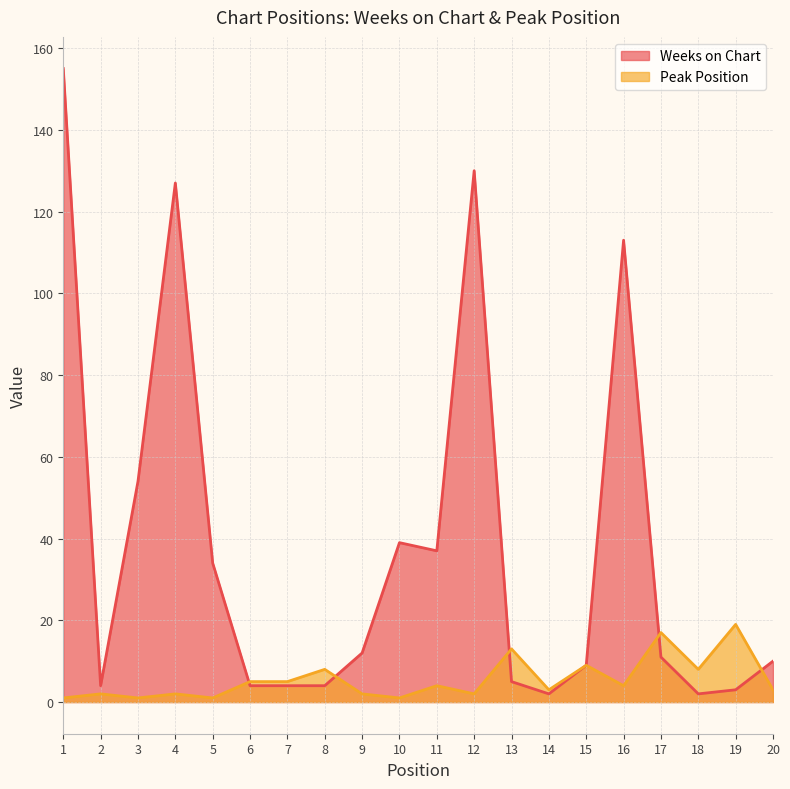

Which series changed the most between 8 and 15?

Weeks on Chart